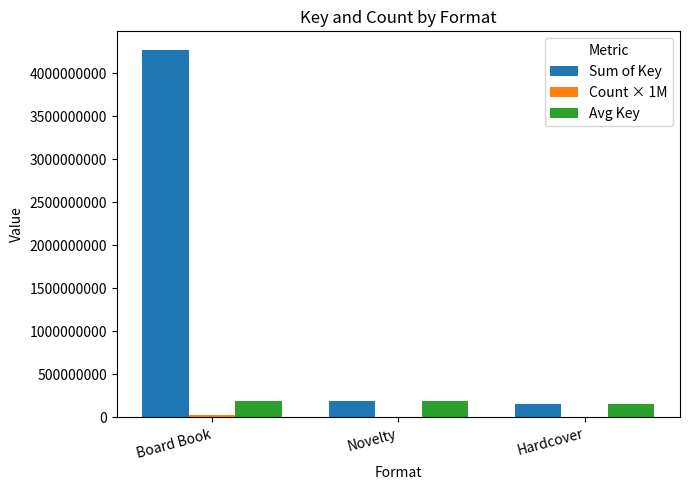

What is the sum of all Sum of Key values?

4626100001